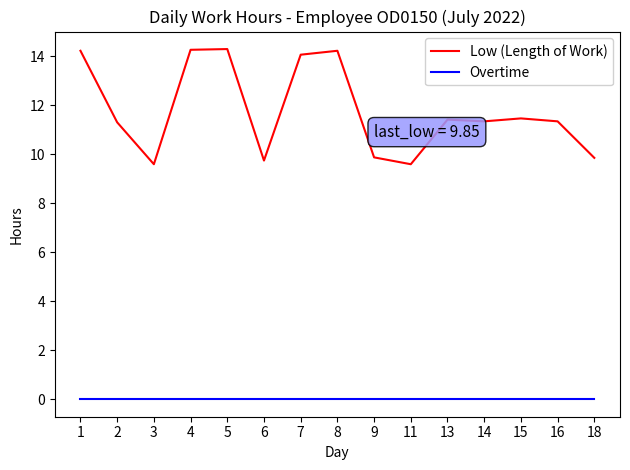

What is the greatest value displayed?

14.3